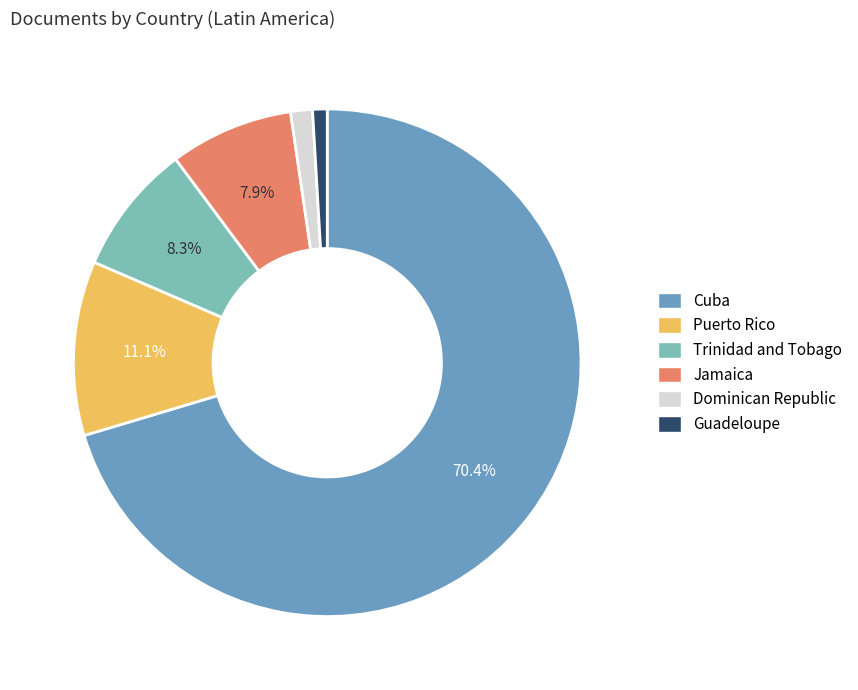

What percentage is the Guadeloupe slice, to the nearest percent?

1%